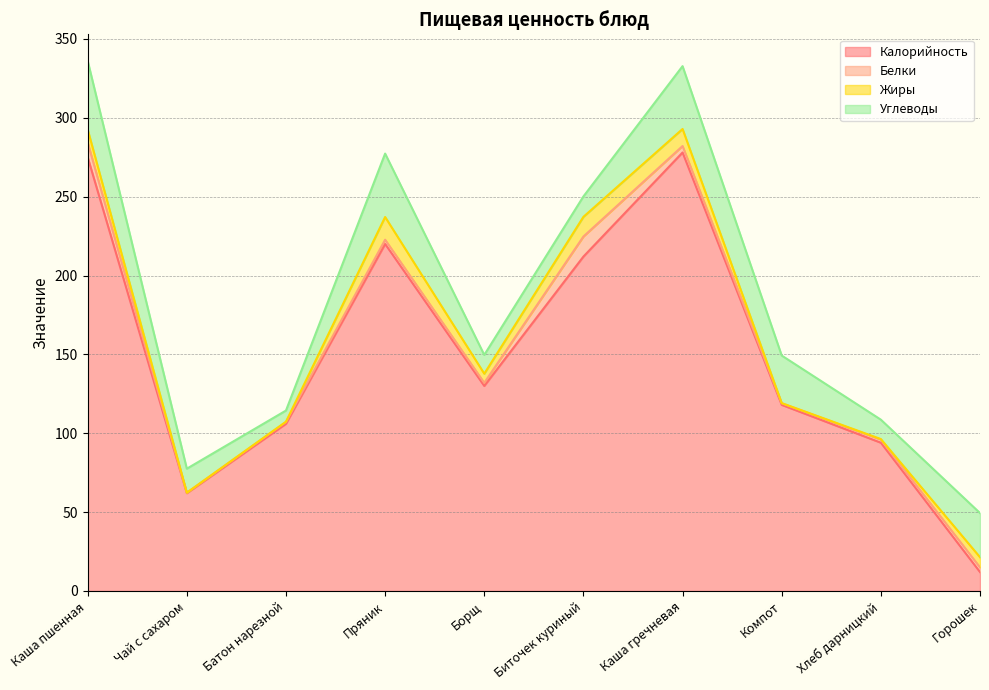

What is the difference between the Жиры values at Батон нарезной and Компот?

0.1